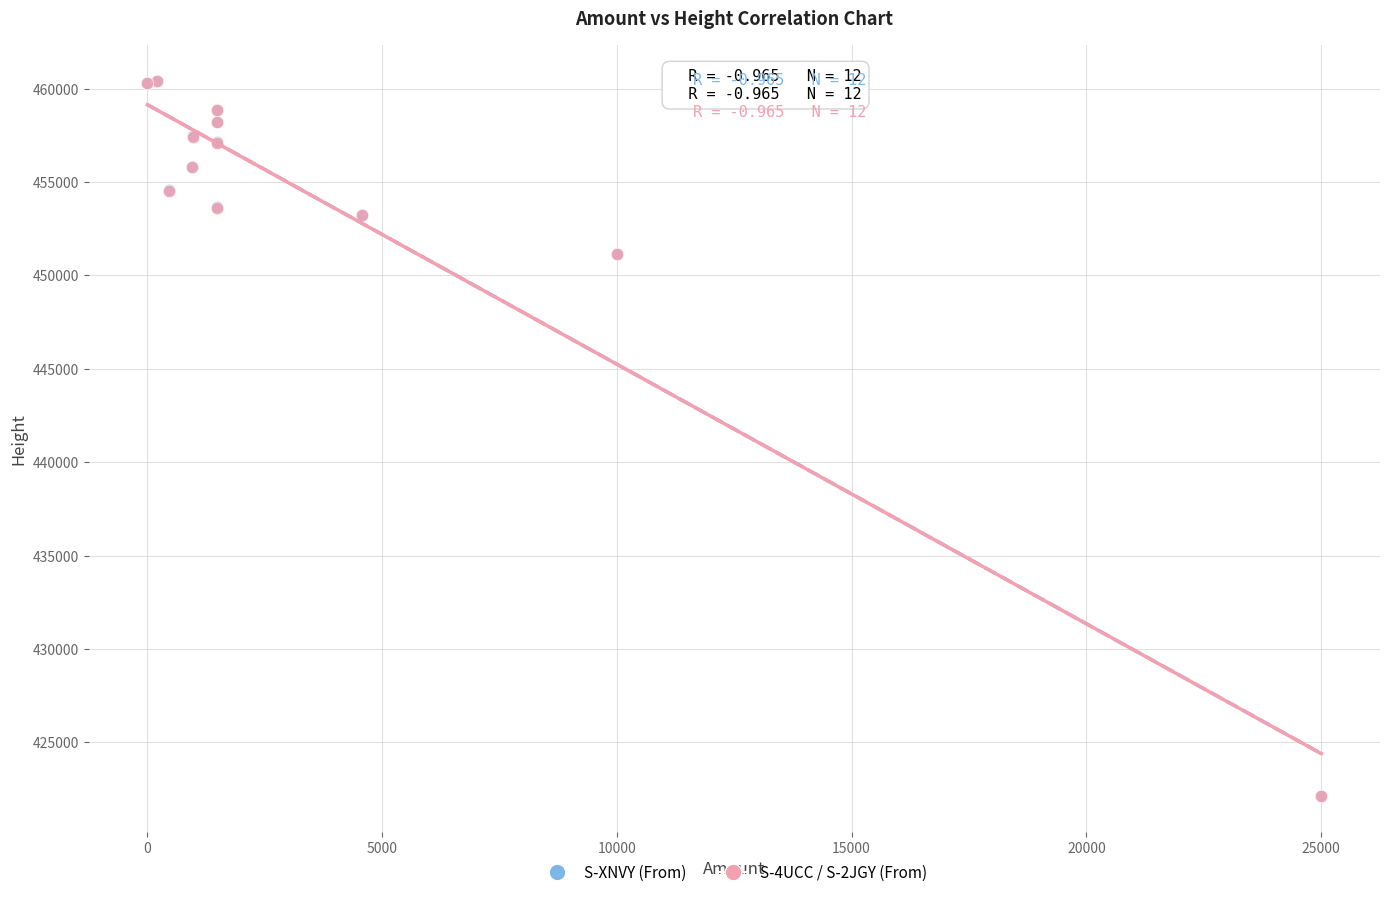

What are all the series names shown in the legend?

S-XNVY (From), S-4UCC / S-2JGY (From)